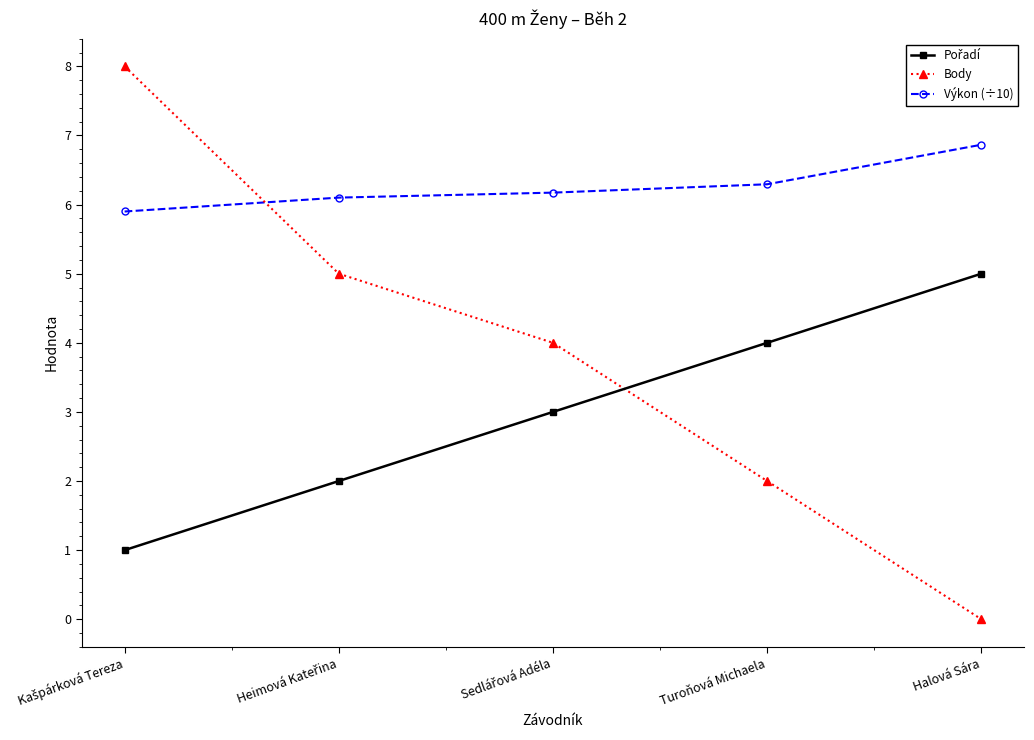

True or false: Výkon (÷10) and Body intersect in this chart.

True